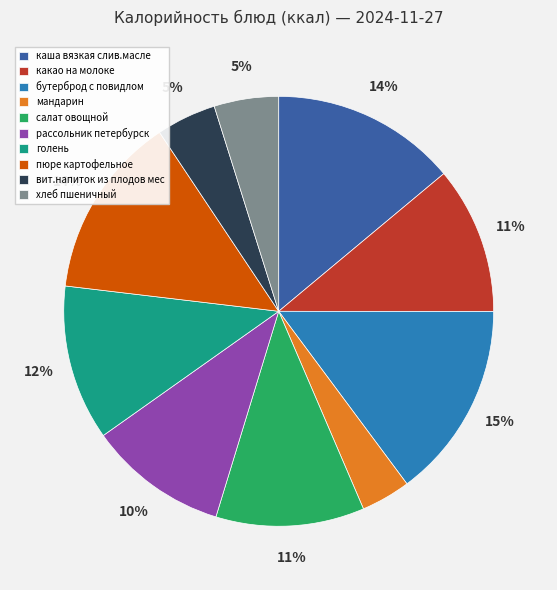

To the nearest percent, what portion does хлеб пшеничный represent?

5%